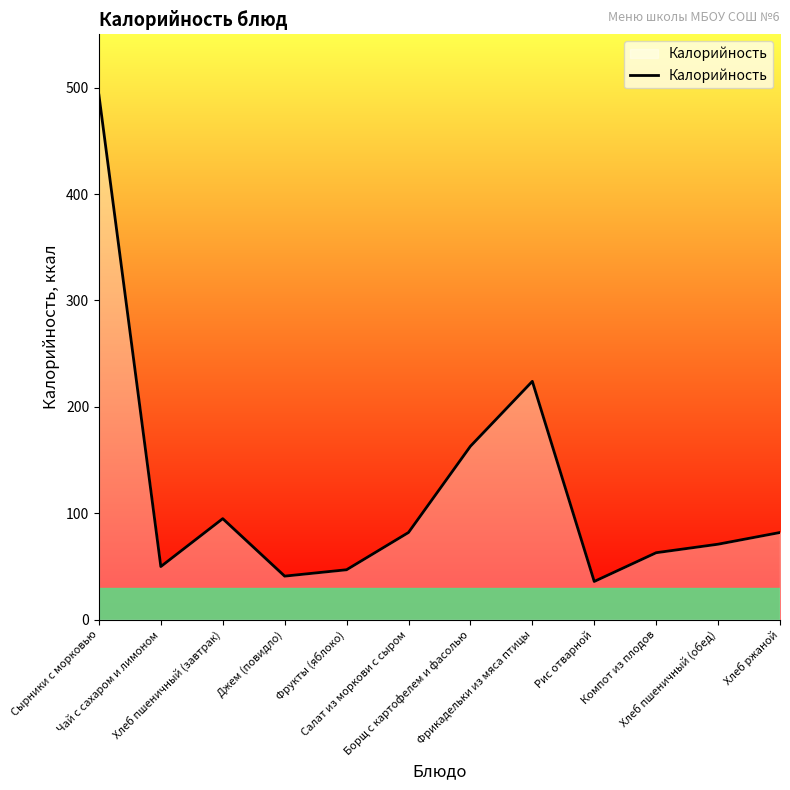

Reading right to left, what are all the values shown in this chart?

82	71	63	36	224	163	82	47	41	95	50	493